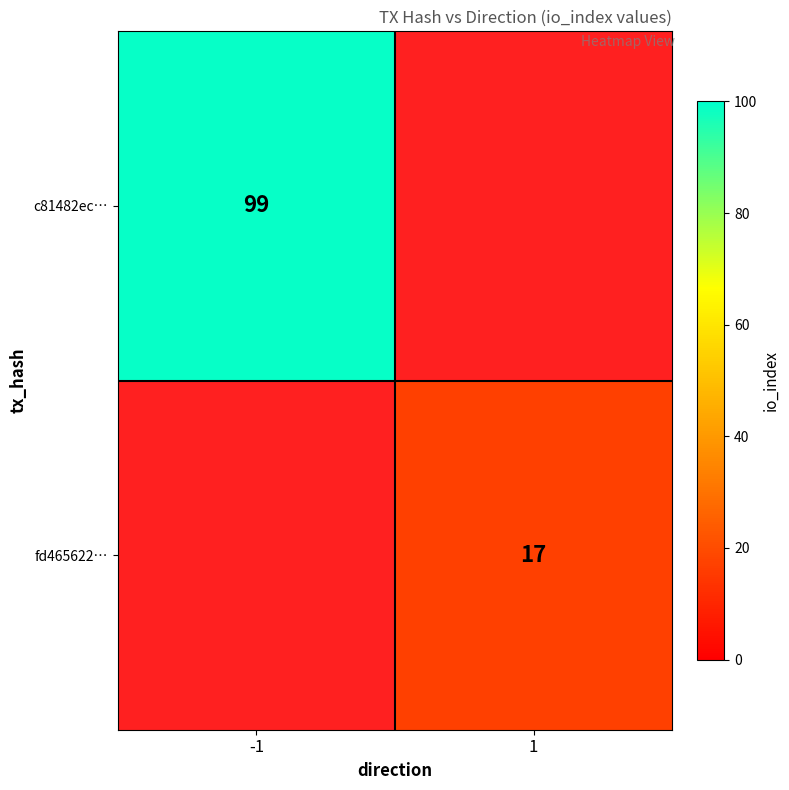

Is it true that fd465622… equals 17 at 1?

True